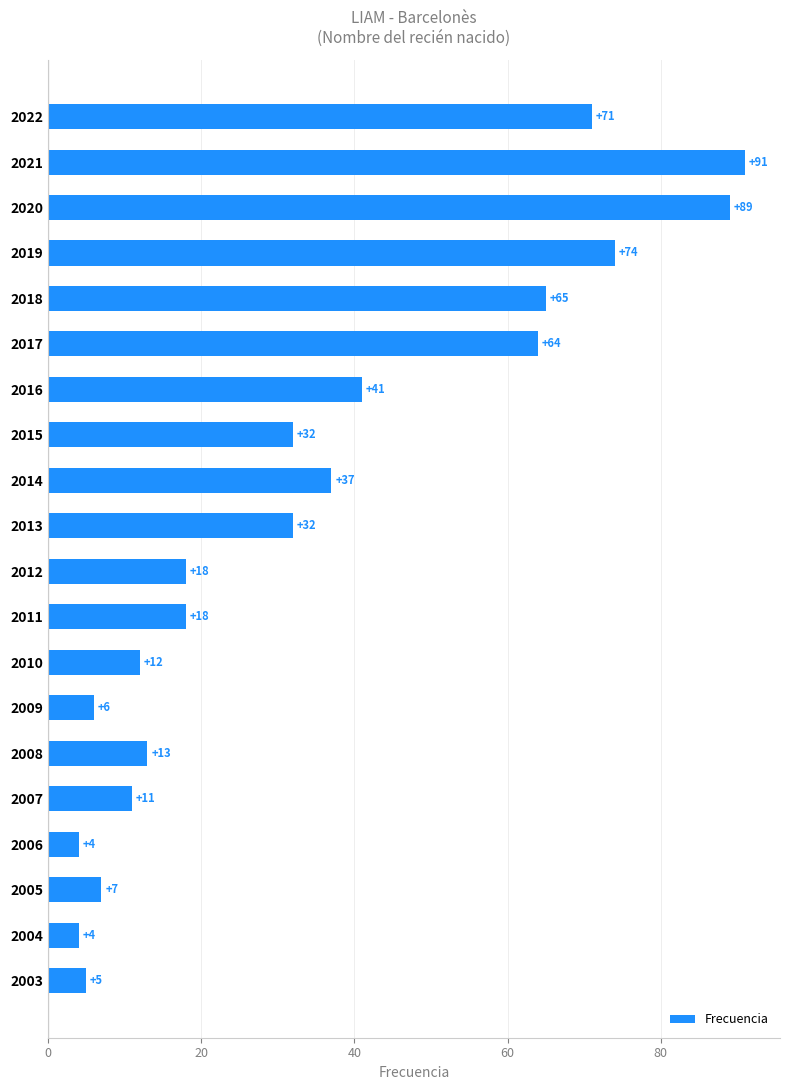

The chart shows a value of 5 at 2012. True or false?

False